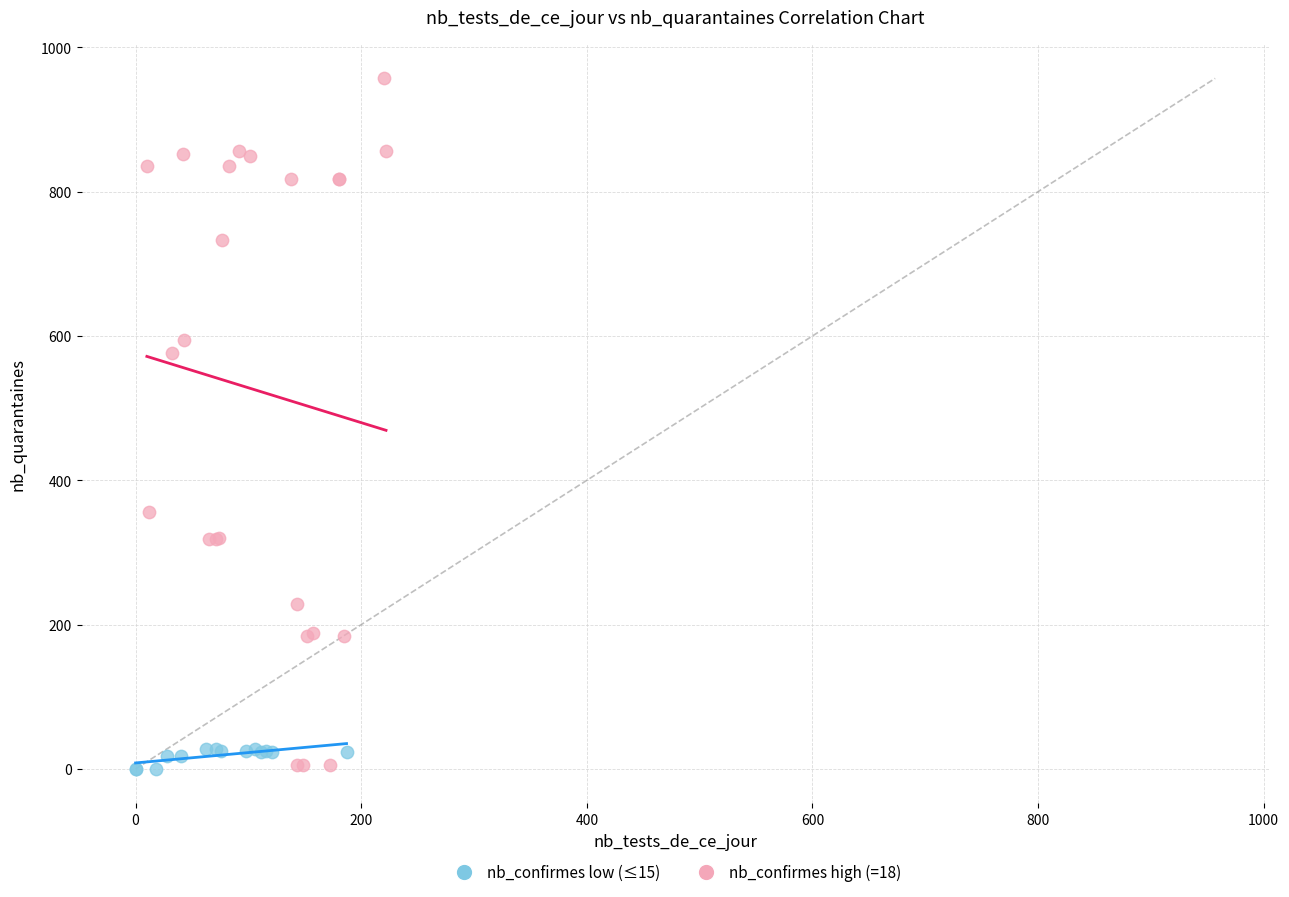

Which series reaches the maximum Y coordinate?

nb_confirmes high (=18)